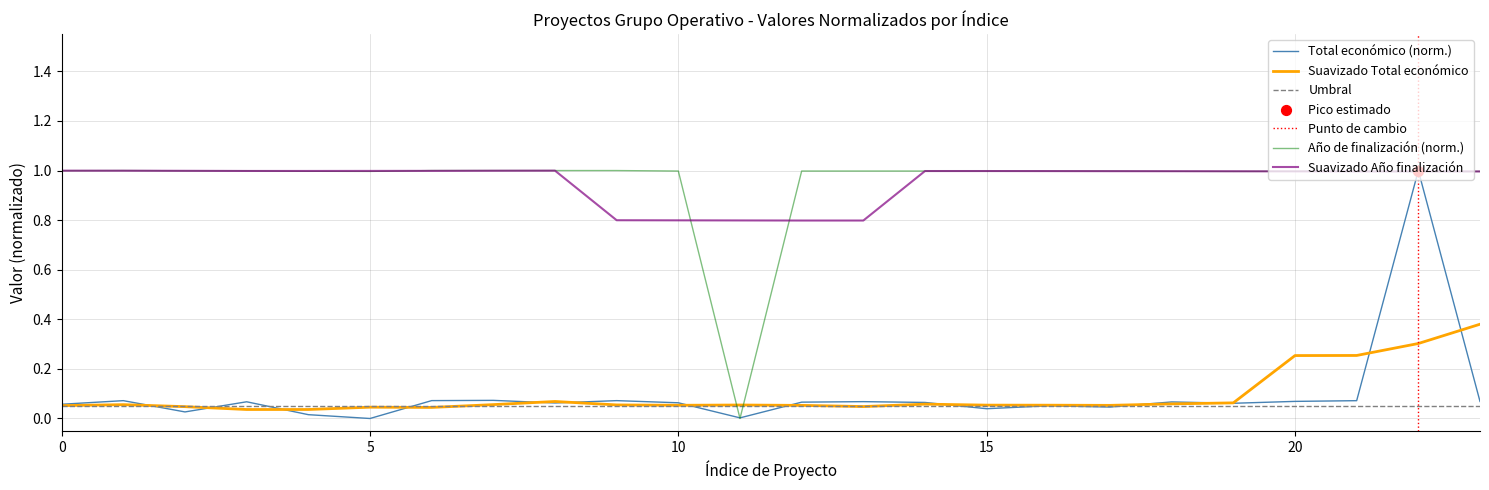

Which series contains the lowest Y value?

Total económico